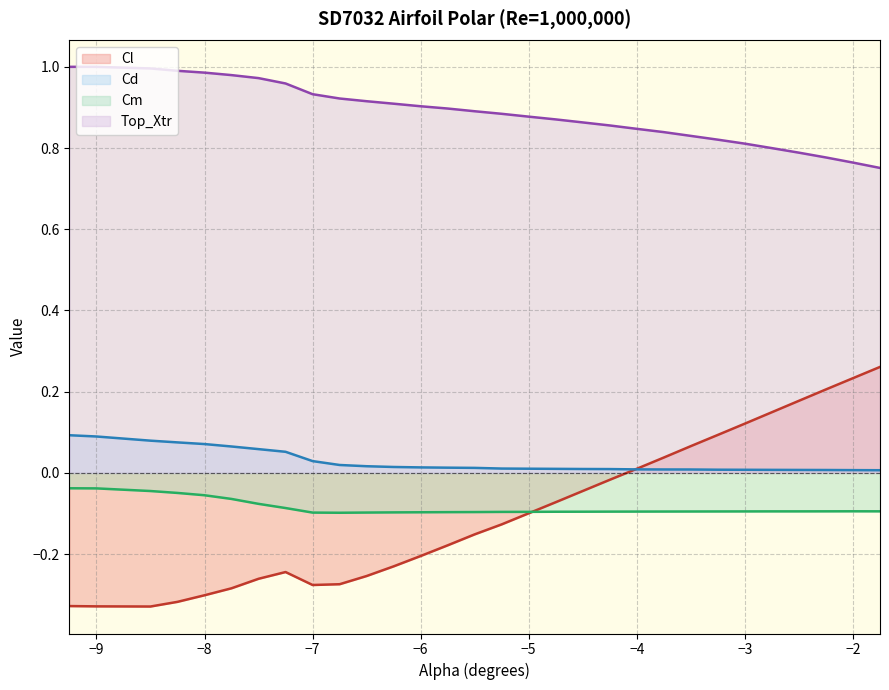

Reading right to left, extract all data points from this chart.

Cl: -1.75=0.3	-2.0=0.2	-2.25=0.2	-2.5=0.2	-2.75=0.1	-3.0=0.1	-3.25=0.1	-3.5=0.1	-3.75=0.0	-4.0=0.0	-4.25=-0.0	-4.5=-0.0	-4.75=-0.1	-5.0=-0.1	-5.25=-0.1	-5.5=-0.2	-5.75=-0.2	-6.0=-0.2	-6.25=-0.2	-6.5=-0.3	-6.75=-0.3	-7.0=-0.3	-7.25=-0.2	-7.5=-0.3	-7.75=-0.3	-8.0=-0.3	-8.25=-0.3	-8.5=-0.3	-9.0=-0.3	-9.25=-0.3
Cd: -1.75=0.0	-2.0=0.0	-2.25=0.0	-2.5=0.0	-2.75=0.0	-3.0=0.0	-3.25=0.0	-3.5=0.0	-3.75=0.0	-4.0=0.0	-4.25=0.0	-4.5=0.0	-4.75=0.0	-5.0=0.0	-5.25=0.0	-5.5=0.0	-5.75=0.0	-6.0=0.0	-6.25=0.0	-6.5=0.0	-6.75=0.0	-7.0=0.0	-7.25=0.1	-7.5=0.1	-7.75=0.1	-8.0=0.1	-8.25=0.1	-8.5=0.1	-9.0=0.1	-9.25=0.1
Cm: -1.75=-0.1	-2.0=-0.1	-2.25=-0.1	-2.5=-0.1	-2.75=-0.1	-3.0=-0.1	-3.25=-0.1	-3.5=-0.1	-3.75=-0.1	-4.0=-0.1	-4.25=-0.1	-4.5=-0.1	-4.75=-0.1	-5.0=-0.1	-5.25=-0.1	-5.5=-0.1	-5.75=-0.1	-6.0=-0.1	-6.25=-0.1	-6.5=-0.1	-6.75=-0.1	-7.0=-0.1	-7.25=-0.1	-7.5=-0.1	-7.75=-0.1	-8.0=-0.1	-8.25=-0.0	-8.5=-0.0	-9.0=-0.0	-9.25=-0.0
Top_Xtr: -1.75=0.8	-2.0=0.8	-2.25=0.8	-2.5=0.8	-2.75=0.8	-3.0=0.8	-3.25=0.8	-3.5=0.8	-3.75=0.8	-4.0=0.8	-4.25=0.9	-4.5=0.9	-4.75=0.9	-5.0=0.9	-5.25=0.9	-5.5=0.9	-5.75=0.9	-6.0=0.9	-6.25=0.9	-6.5=0.9	-6.75=0.9	-7.0=0.9	-7.25=1.0	-7.5=1.0	-7.75=1.0	-8.0=1.0	-8.25=1.0	-8.5=1.0	-9.0=1.0	-9.25=1.0